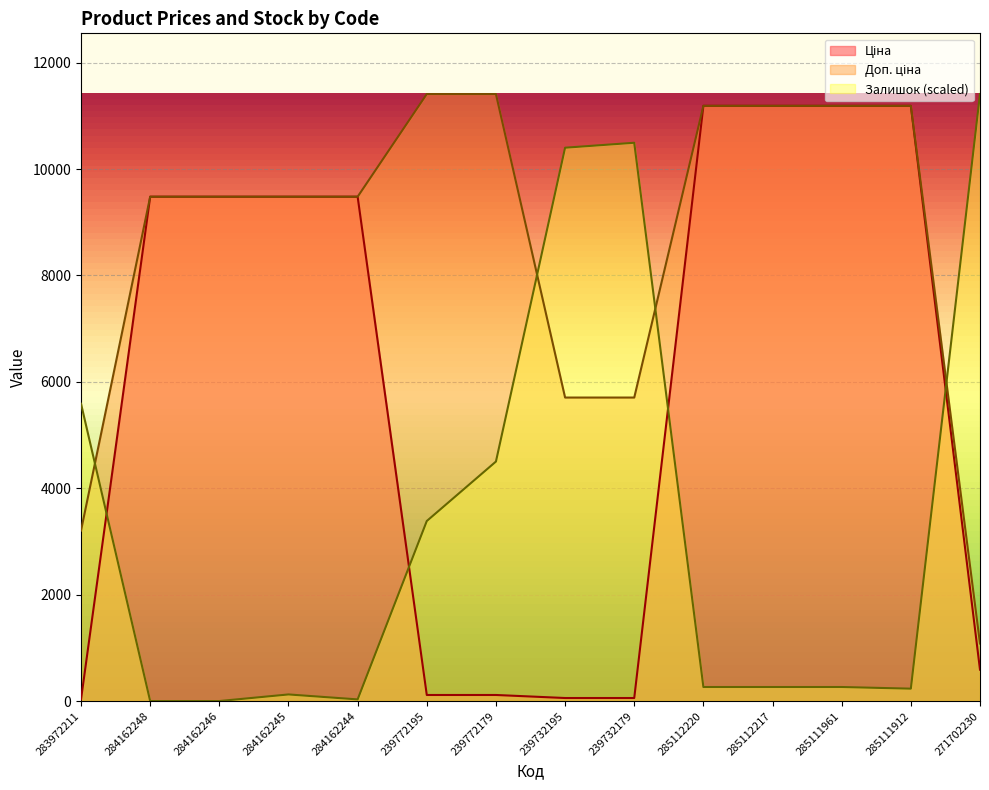

At 283972211, list the series in order from largest to smallest.

Залишок, Доп. ціна, Ціна